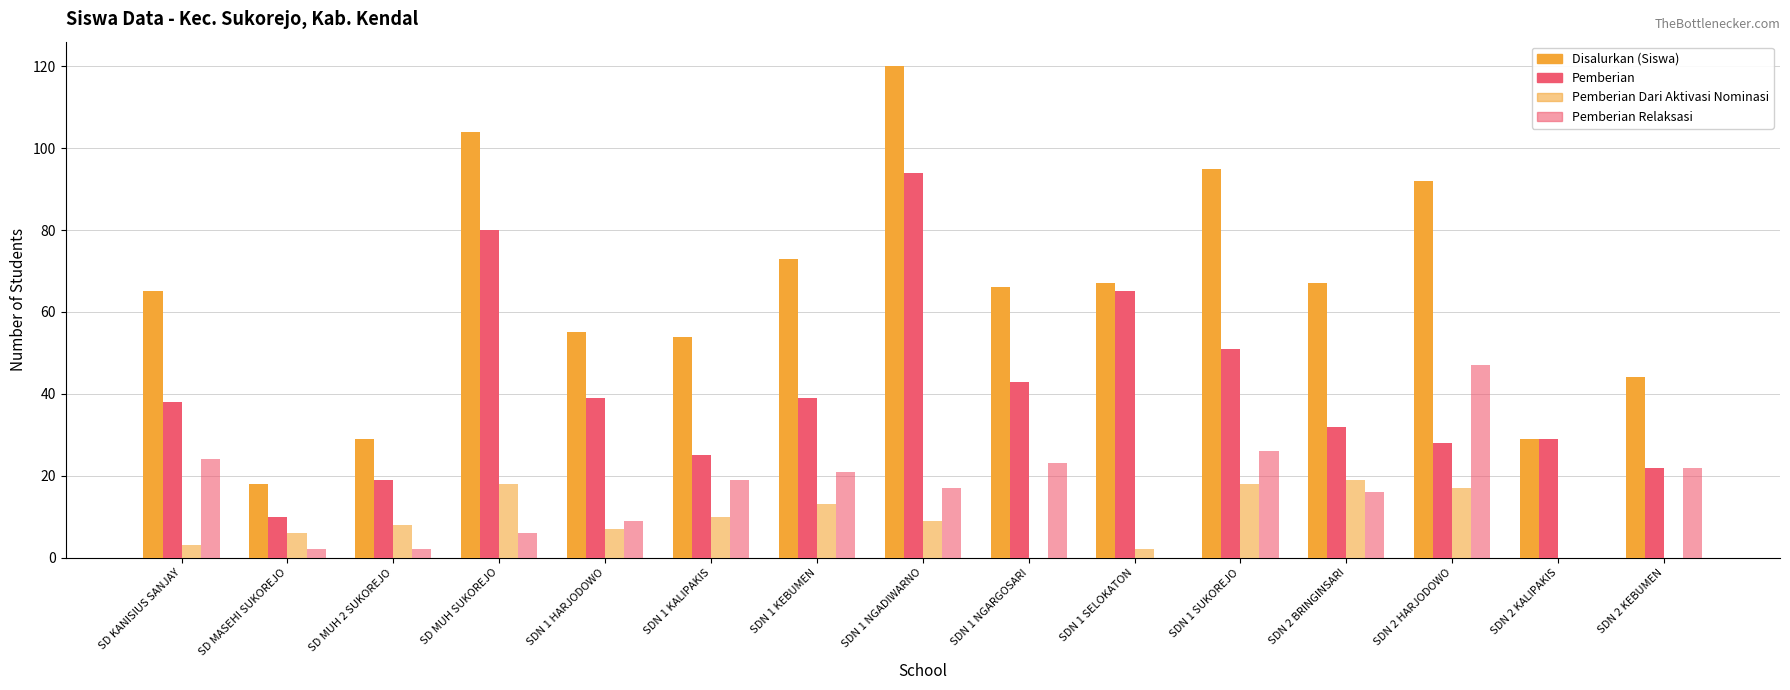

What is the label of the 12th bar from the left?

SDN 2 BRINGINSARI